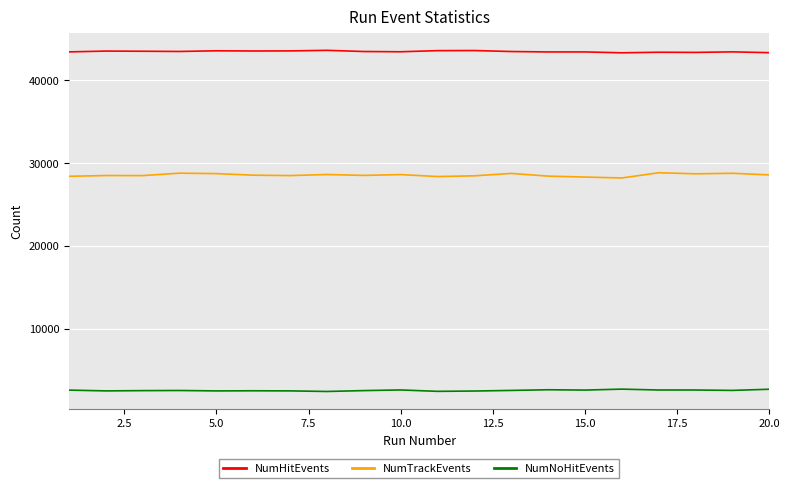

What is the difference between the maximum and minimum values in the NumNoHitEvents series?

282